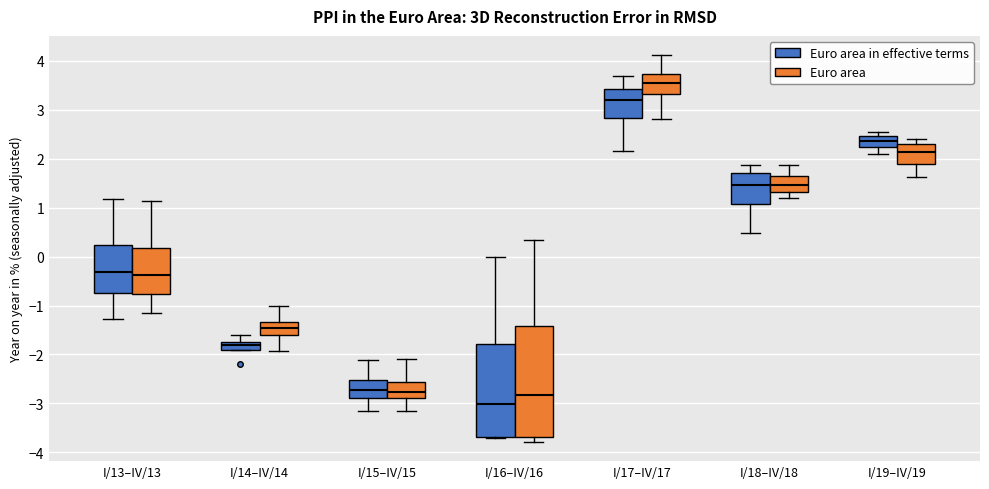

Which box is the tallest, from its lower edge to its upper edge?

I/16–IV/16 (Euro area)